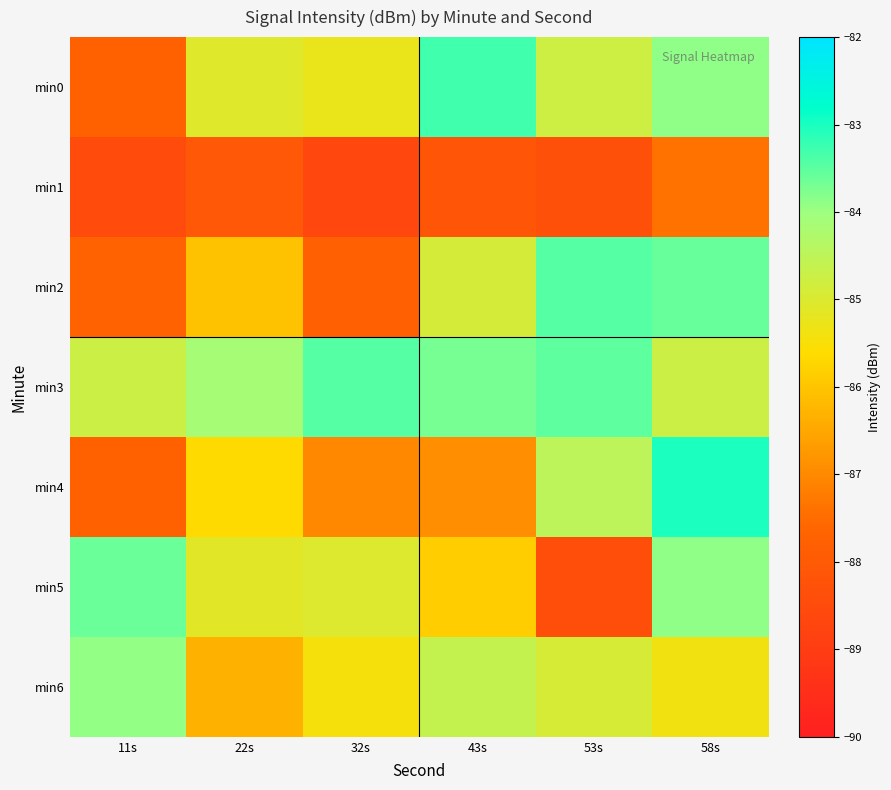

Reading left to right, list all the values displayed in this chart.

min0: 11s=-87.7	22s=-85.1	32s=-85.3	43s=-83.3	53s=-84.8	58s=-83.9
min1: 11s=-88.5	22s=-88.0	32s=-88.6	43s=-88.1	53s=-88.3	58s=-87.4
min2: 11s=-87.7	22s=-86.1	32s=-87.8	43s=-84.9	53s=-83.4	58s=-83.6
min3: 11s=-84.7	22s=-84.1	32s=-83.4	43s=-83.7	53s=-83.5	58s=-84.7
min4: 11s=-87.7	22s=-85.6	32s=-87.0	43s=-86.9	53s=-84.5	58s=-83.0
min5: 11s=-83.6	22s=-85.1	32s=-85.0	43s=-85.9	53s=-88.4	58s=-83.9
min6: 11s=-83.9	22s=-86.3	32s=-85.4	43s=-84.6	53s=-84.9	58s=-85.4